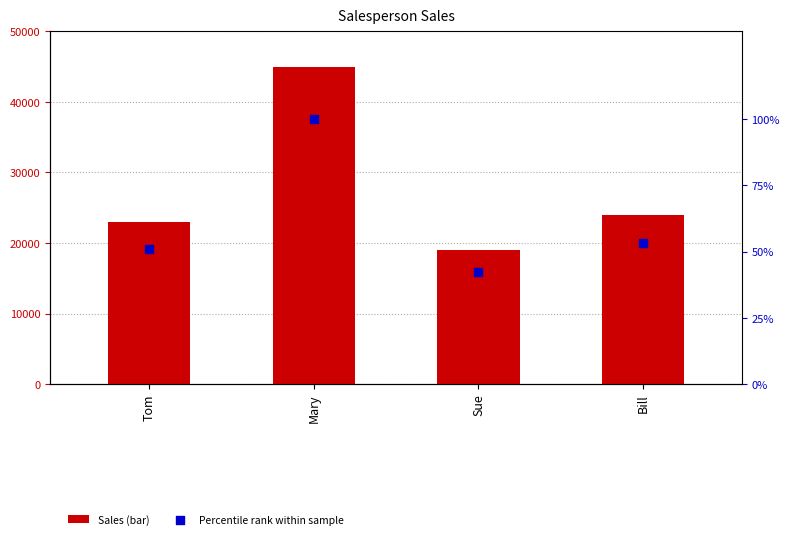

Which series has the widest spread of Y values?

Sales